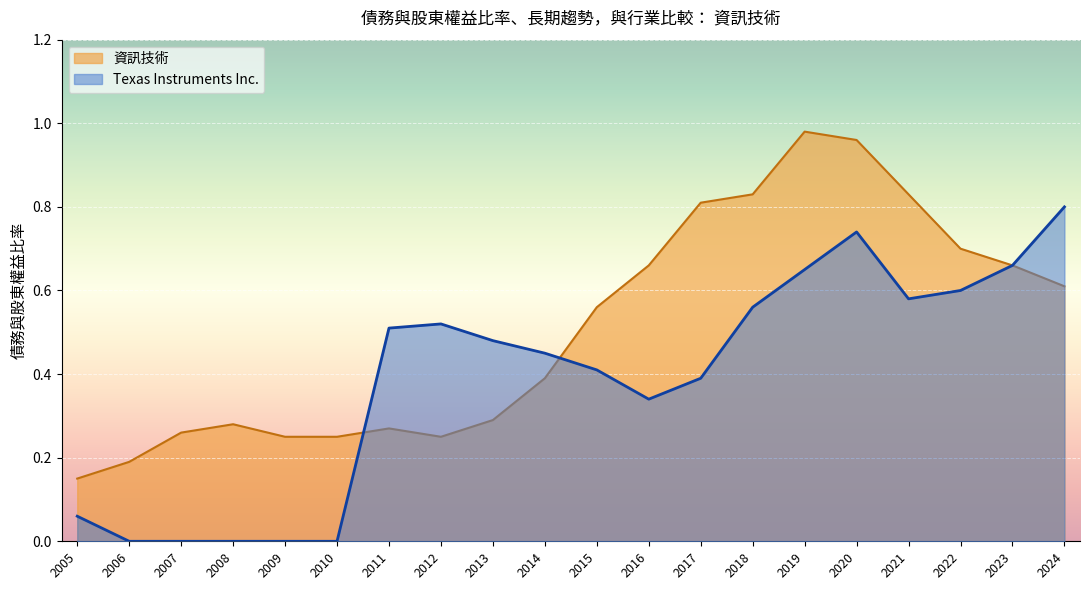

Reading right to left, list all the values displayed in this chart.

Texas Instruments Inc.: 2024=0.8	2023=0.7	2022=0.6	2021=0.6	2020=0.7	2019=0.7	2018=0.6	2017=0.4	2016=0.3	2015=0.4	2014=0.5	2013=0.5	2012=0.5	2011=0.5	2010=0.0	2009=0.0	2008=0.0	2007=0.0	2006=0.0	2005=0.1
資訊技術: 2024=0.6	2023=0.7	2022=0.7	2021=0.8	2020=1.0	2019=1.0	2018=0.8	2017=0.8	2016=0.7	2015=0.6	2014=0.4	2013=0.3	2012=0.2	2011=0.3	2010=0.2	2009=0.2	2008=0.3	2007=0.3	2006=0.2	2005=0.1